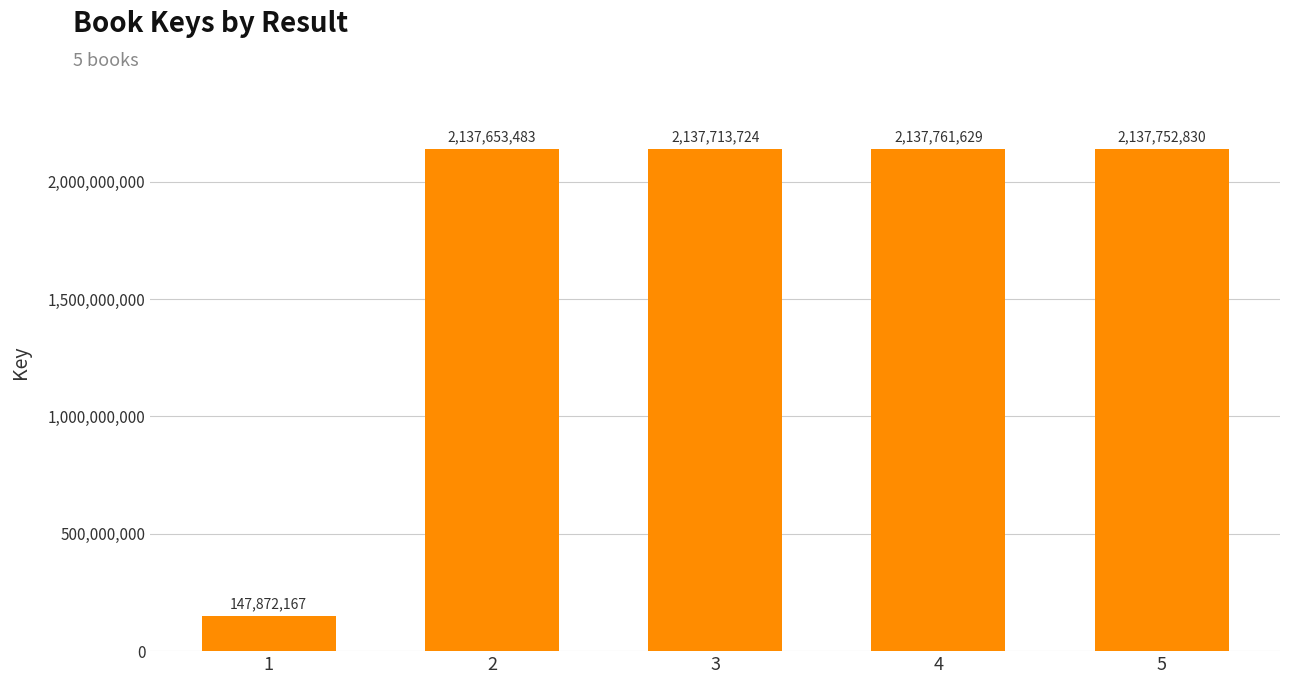

Reading right to left, list all the values displayed in this chart.

2137752830	2137761629	2137713724	2137653483	147872167